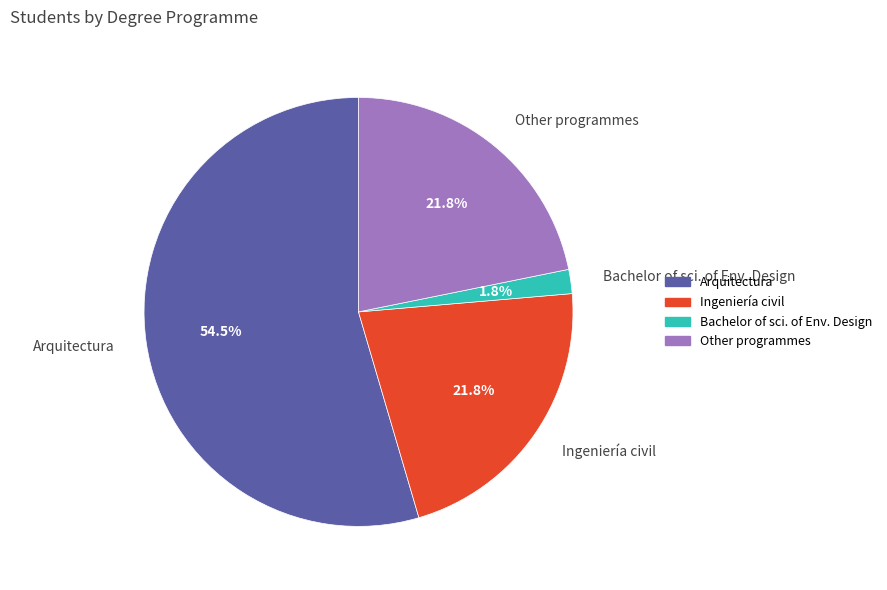

What percentage do Bachelor of sci. of Env. Design and Other programmes together represent?

23.6%